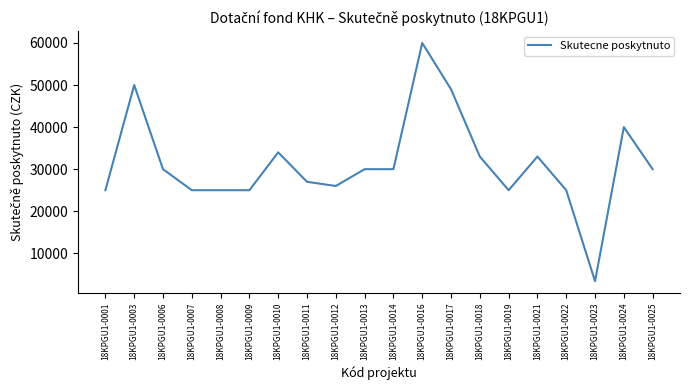

Reading left to right, list all the values displayed in this chart.

25000	50000	30000	25000	25000	25000	34000	27000	26000	30000	30000	60000	49000	33000	25000	33000	25000	3360	40000	30000